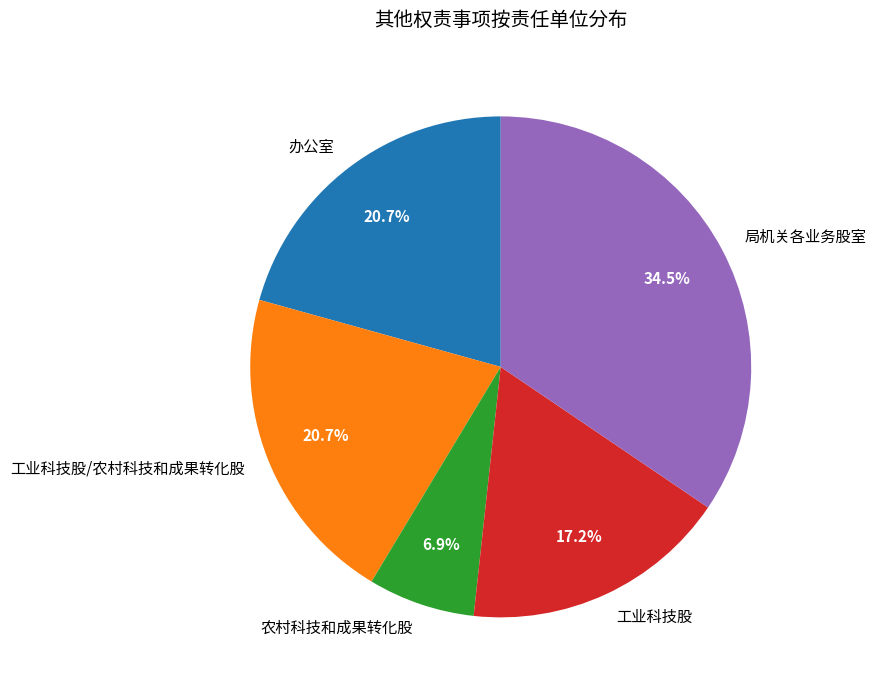

Approximately how many times larger is the value at 工业科技股/农村科技和成果转化股 compared to 办公室?

1.0